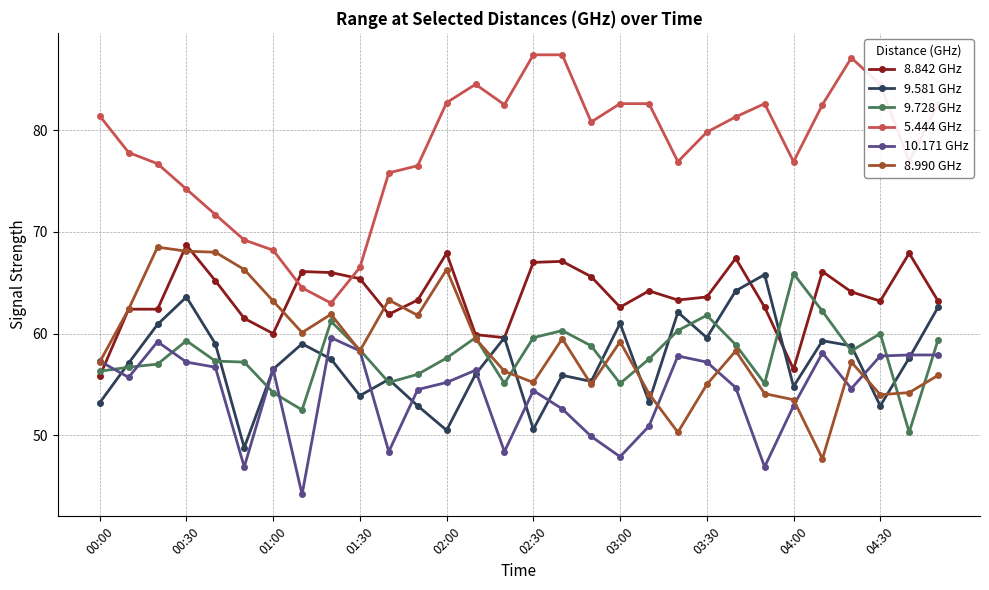

How many values in the 8.842 GHz series are below 63?

11